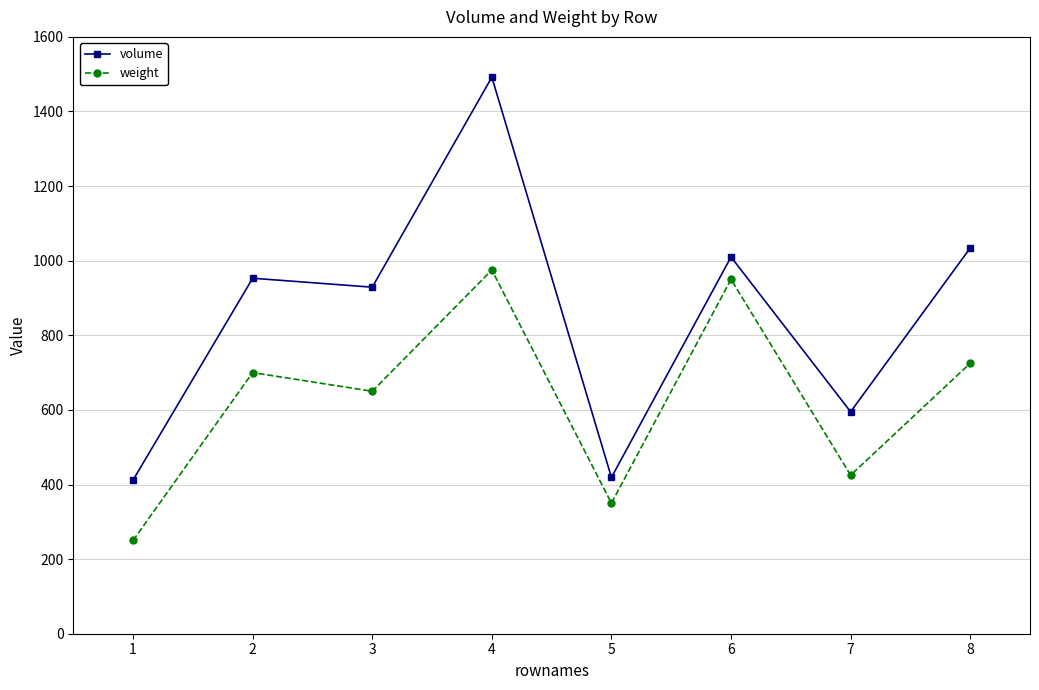

True or false: weight has more than 1 interior local peaks.

True